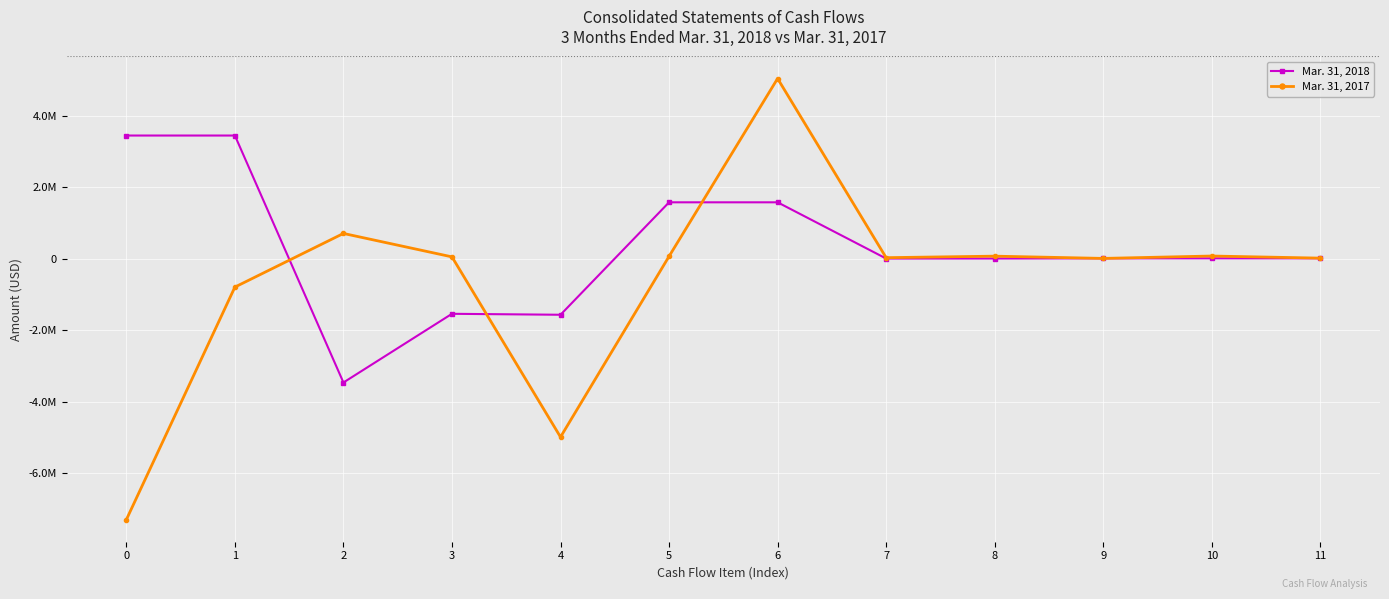

Rank the series by their maximum value, from highest to lowest.

Mar. 31, 2017, Mar. 31, 2018